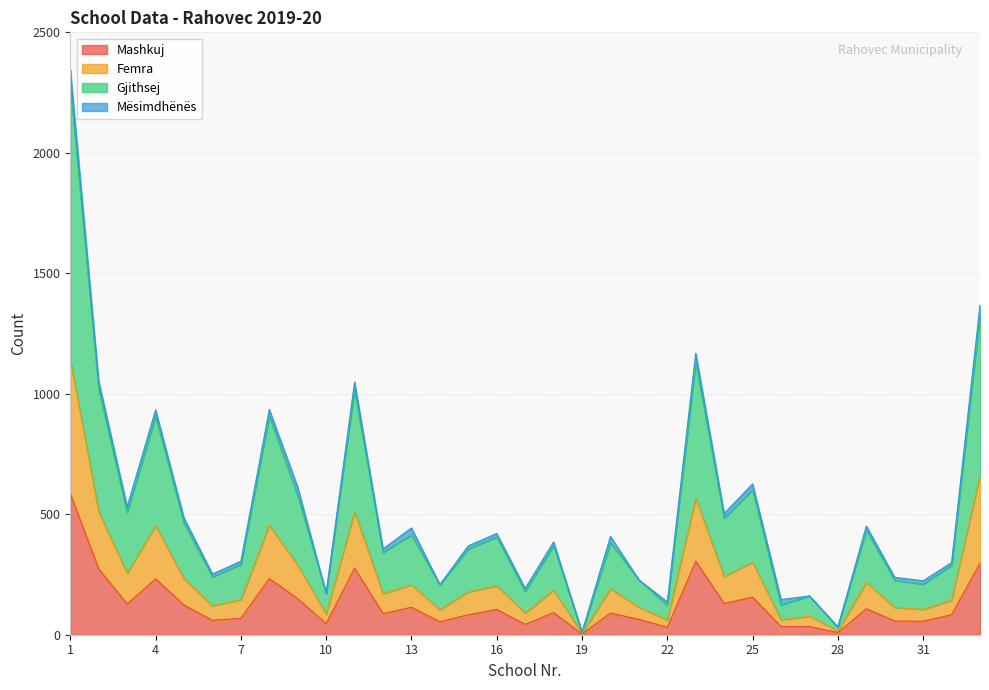

What is the highest value of the Mashkuj series?

585